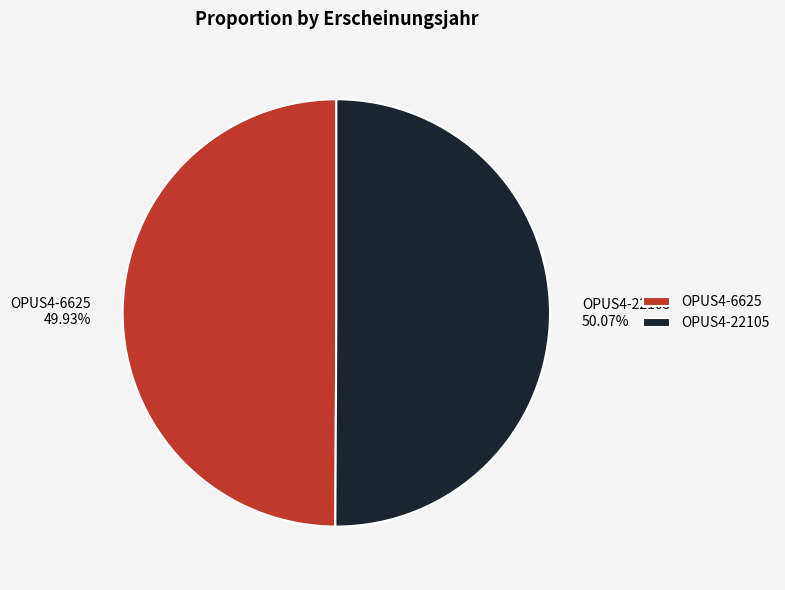

What percentage is the OPUS4-22105 slice, to the nearest percent?

50%